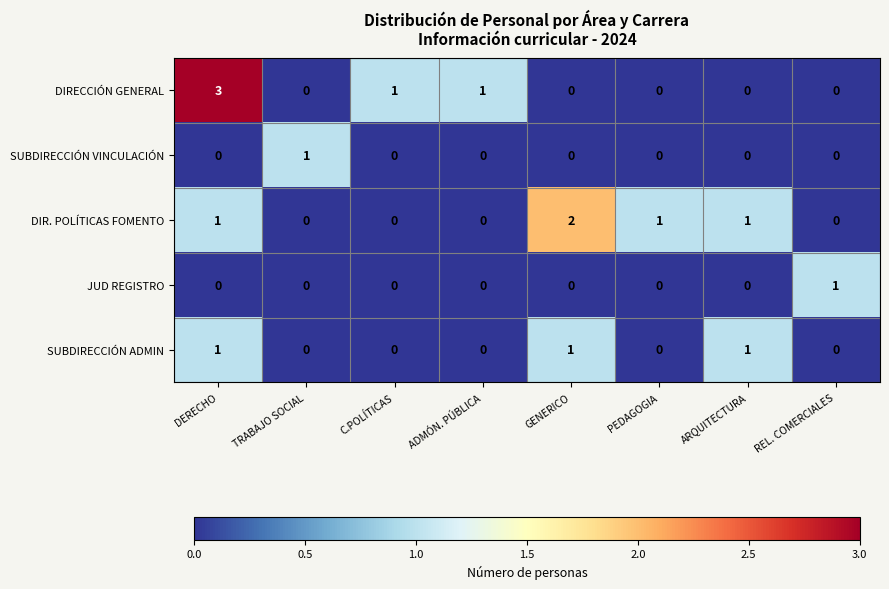

Which series has the largest range (max minus min)?

DIRECCIÓN GENERAL